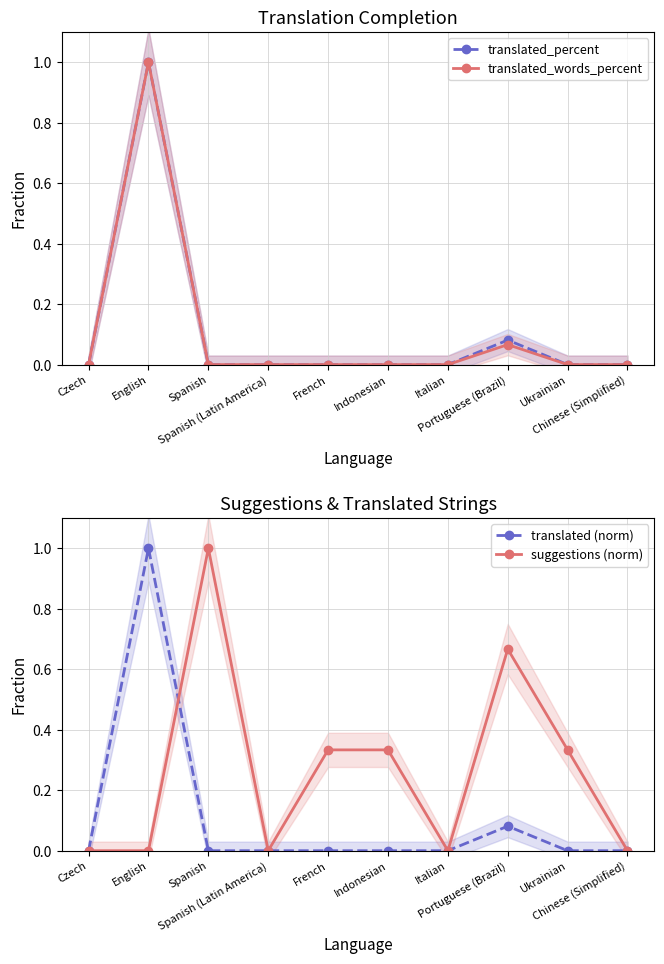

True or false: translated (norm) and translated_words_percent cross at least once.

False